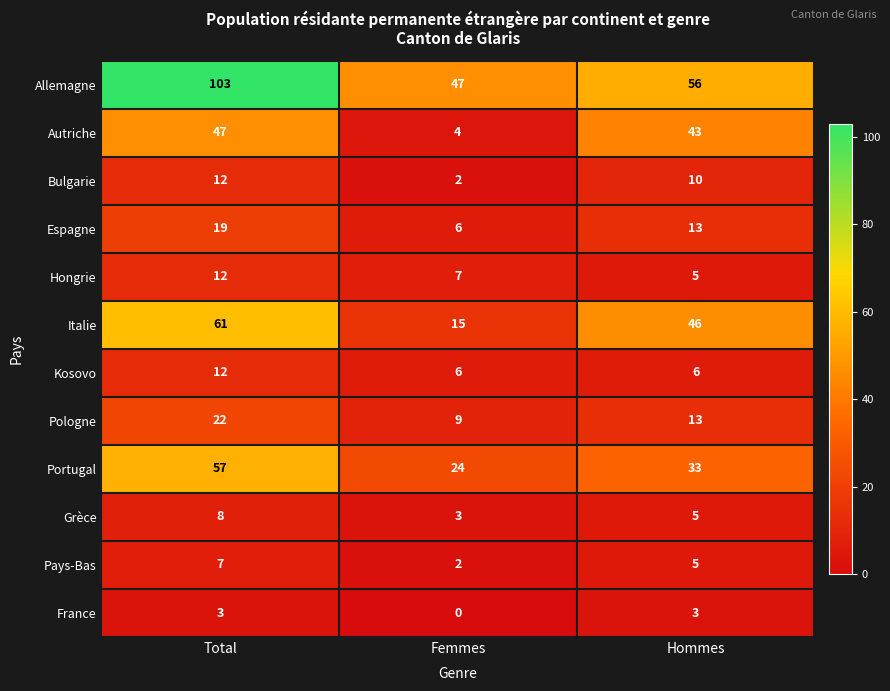

Which label corresponds to the largest value in the chart?

Total